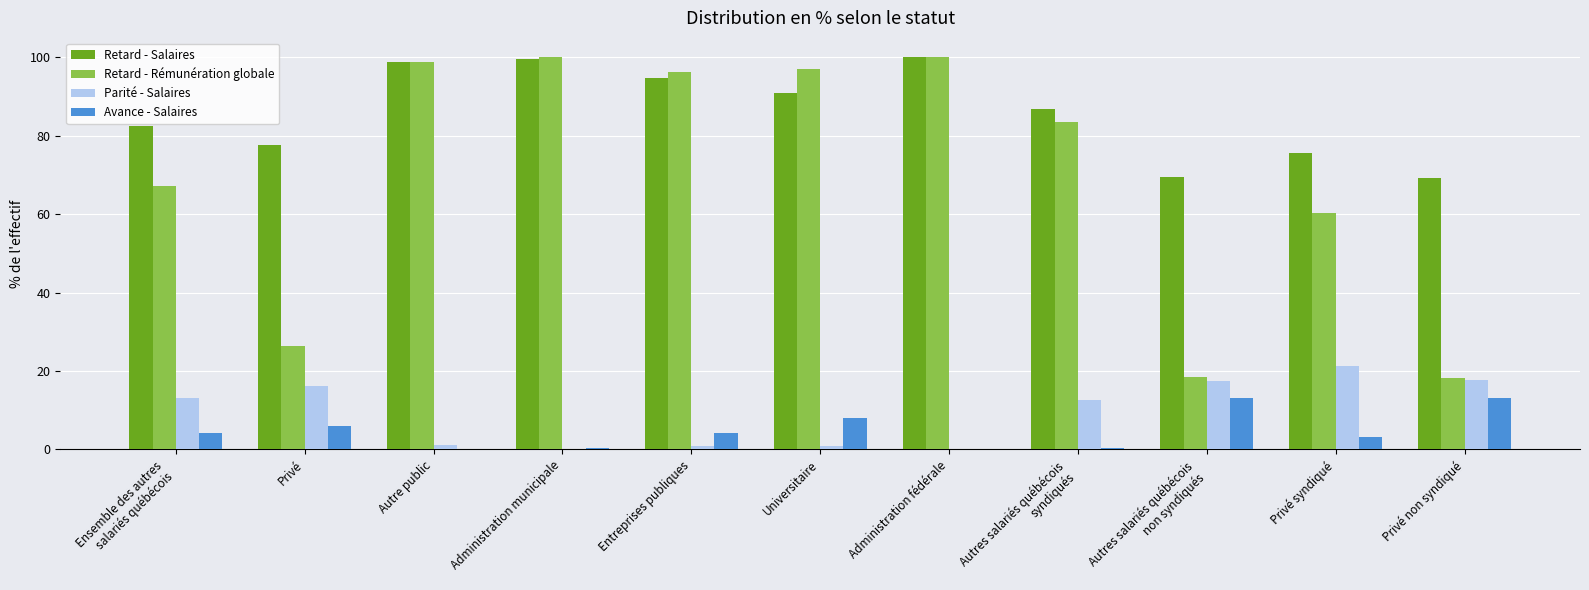

What is the sum of all Retard - Rémunération globale values?

766.1